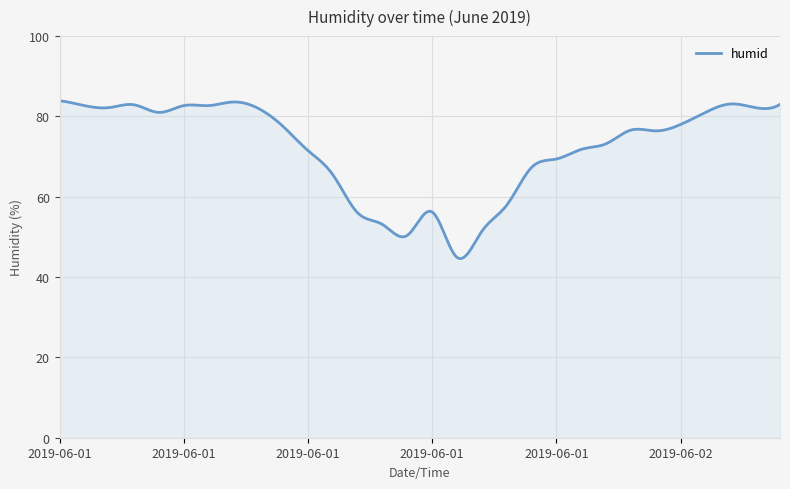

What is the minimum value shown in the chart?

44.6